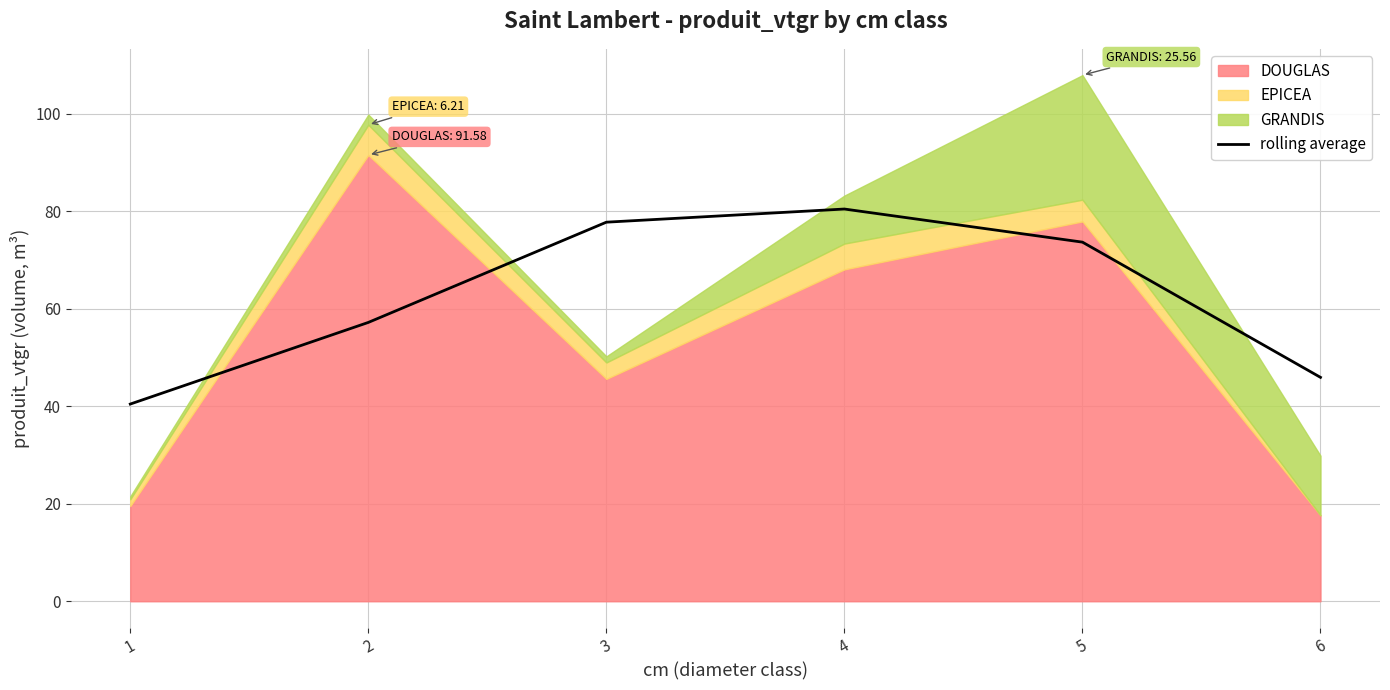

What is the minimum value for rolling average?

40.5